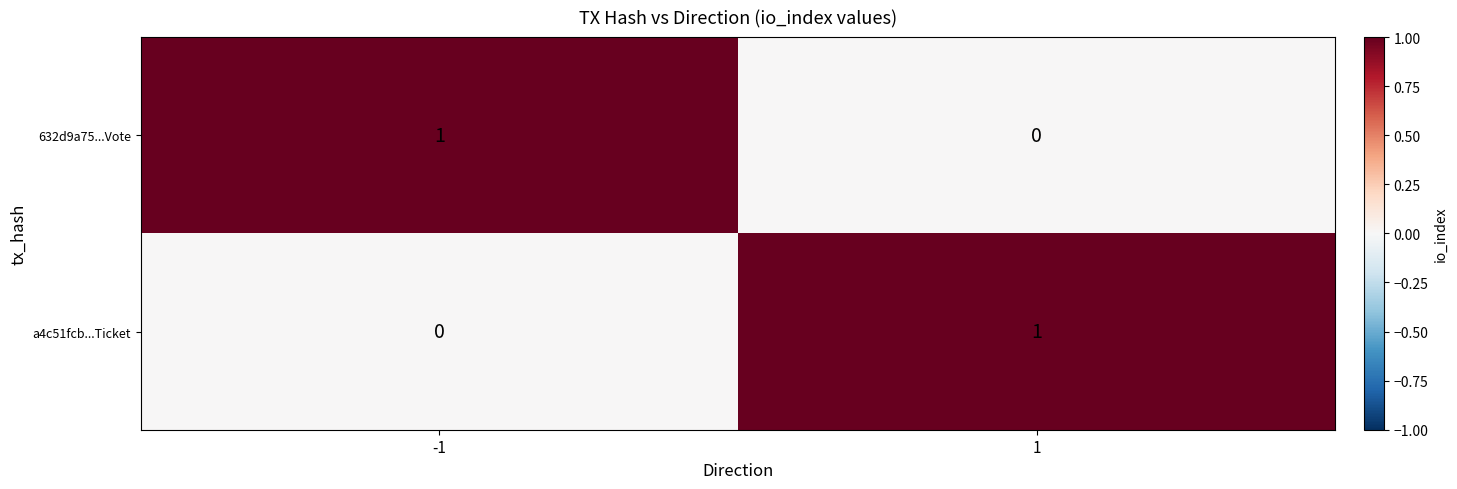

Is it true that a4c51fcb...Ticket equals 0 at -1?

True